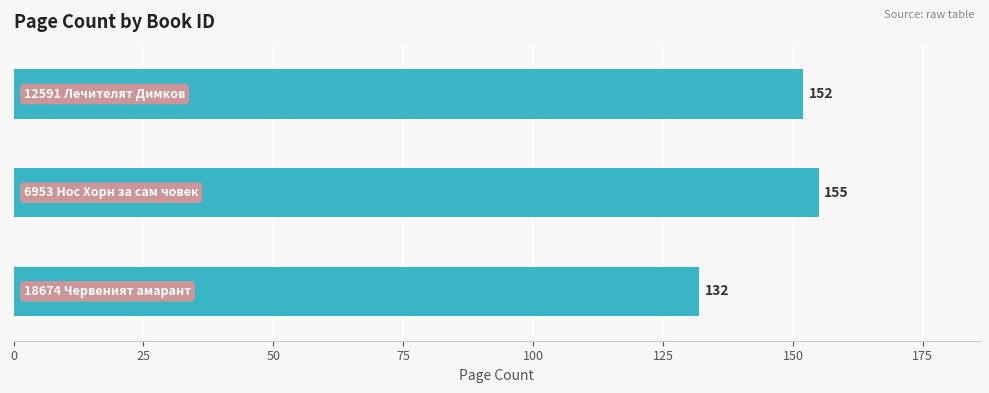

Reading top to bottom, extract all data points from this chart.

152	155	132